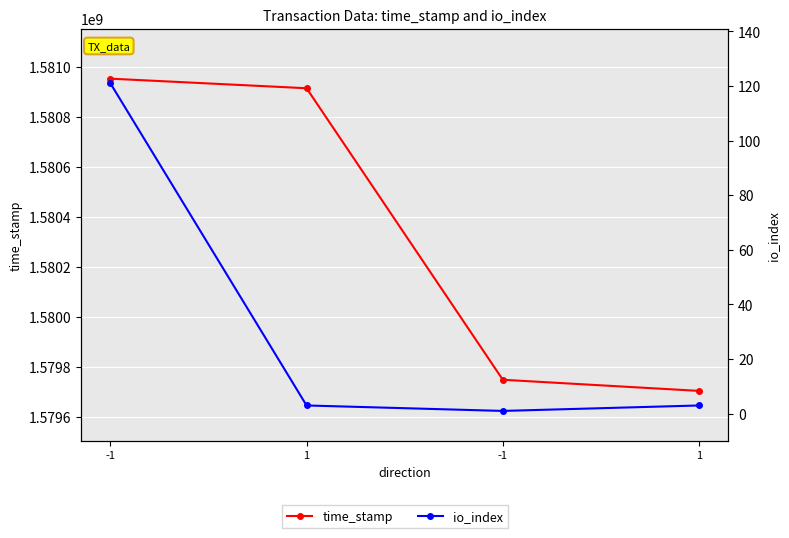

What value does the time_stamp series have at -1?

1579748880